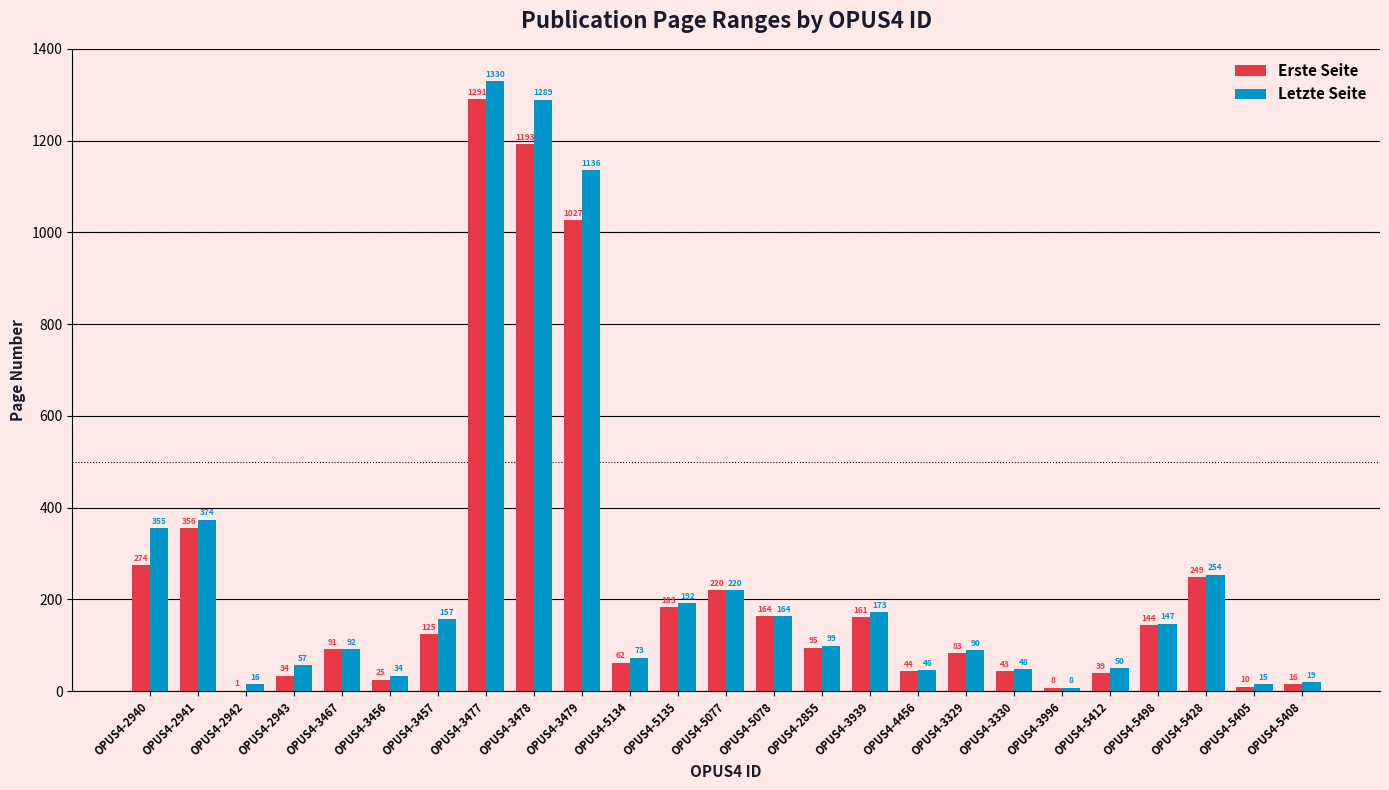

True or false: Erste Seite has a value of 144 at OPUS4-5498.

True